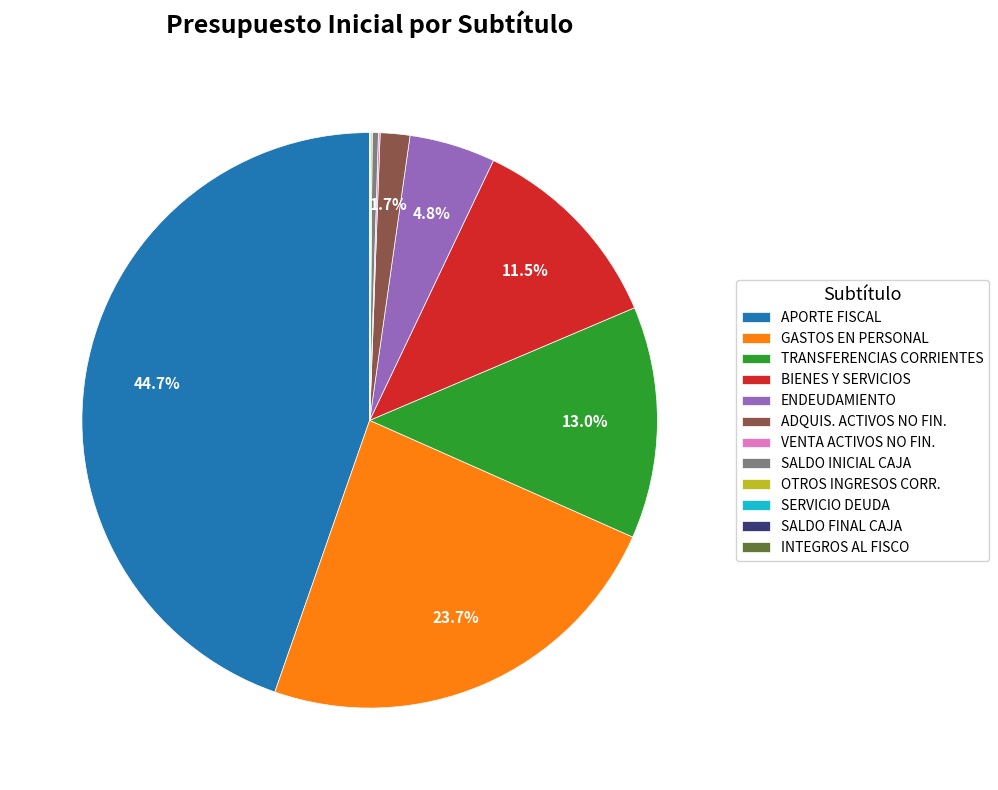

To the nearest percent, what portion does GASTOS EN PERSONAL represent?

24%